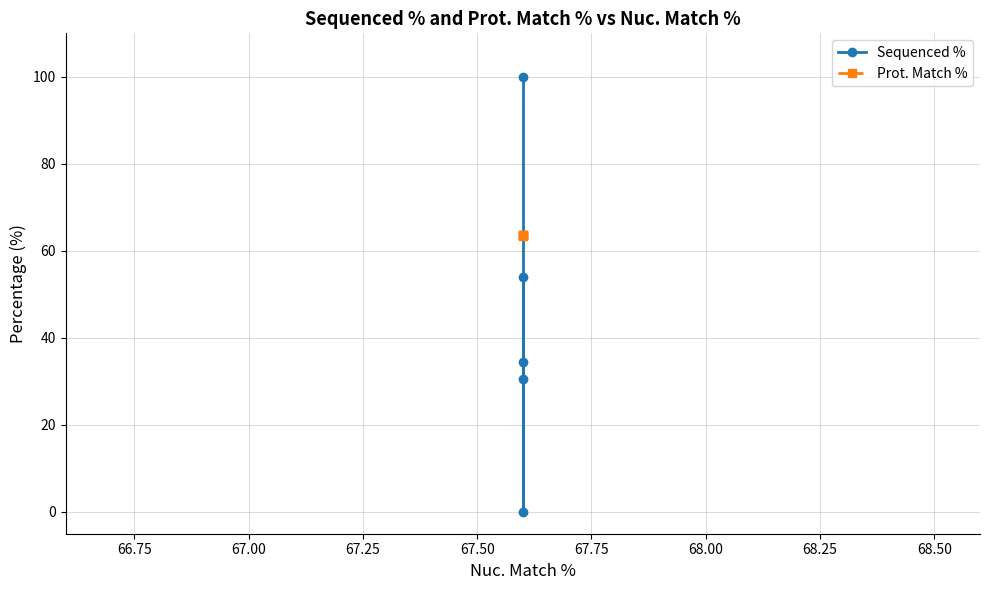

List the series in order of their peak value, highest first.

Sequenced %, Prot. Match %